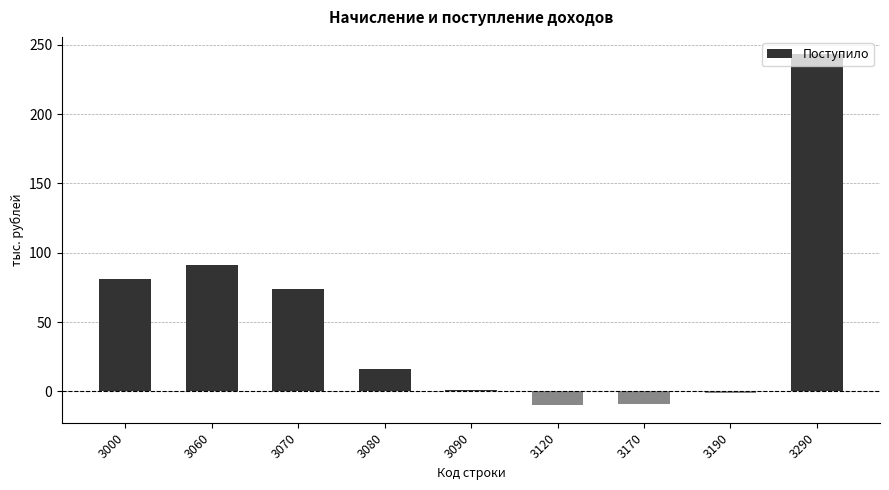

What value does the data have at 3290?

243